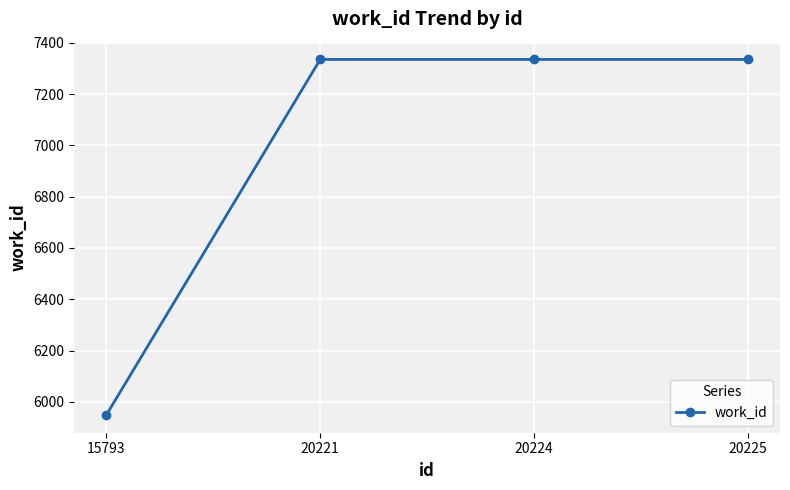

At which category does the chart reach its minimum across all series?

15793